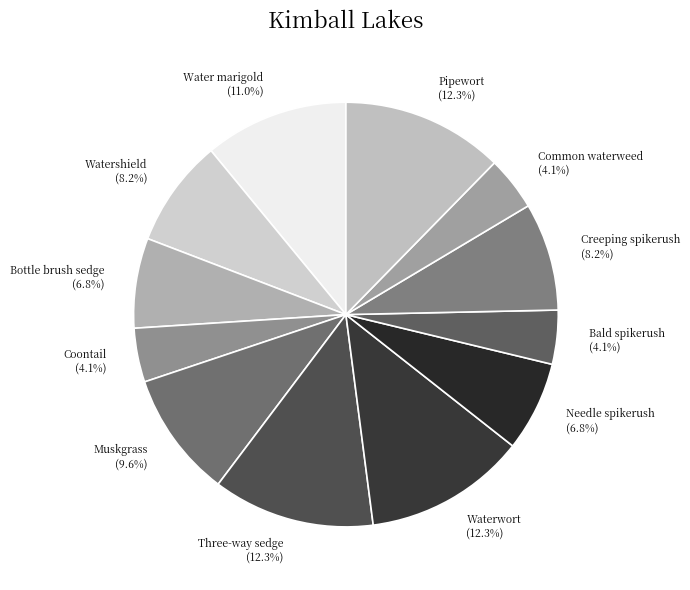

How much of the chart is everything except Three-way sedge?

87.7%